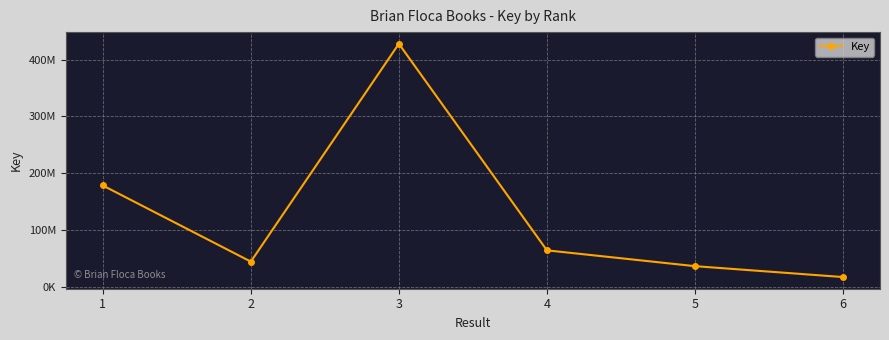

Which label corresponds to the largest value in the chart?

3